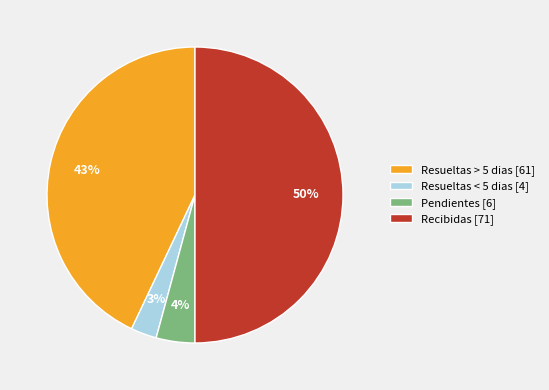

What percentage is the Resueltas > 5 dias [61] slice, to the nearest percent?

43%